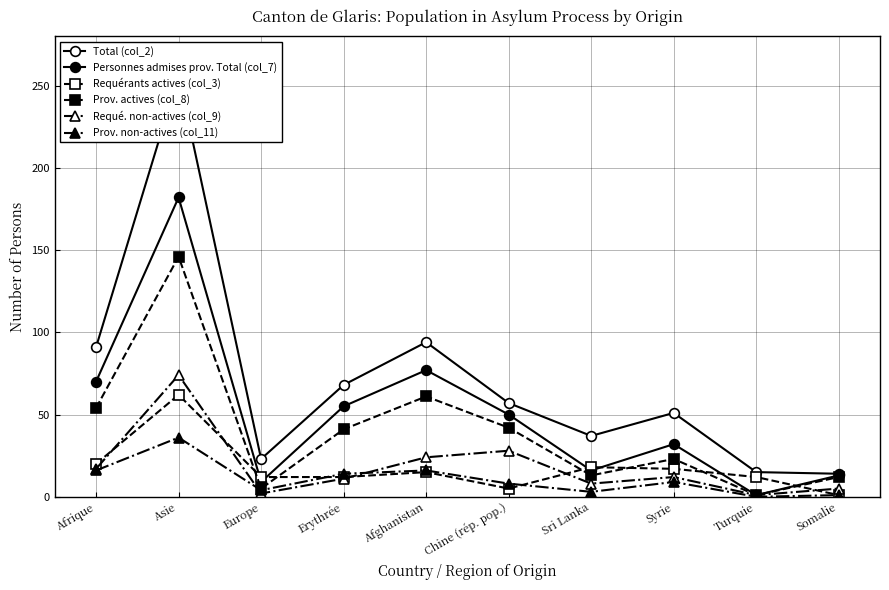

Reading right to left, list all the values displayed in this chart.

Total (col_2): 14	15	51	37	57	94	68	23	256	91
Personnes admises prov. Total (col_7): 13	1	32	16	50	77	55	9	182	70
Requérants actives (col_3): 1	12	17	18	5	15	12	12	62	20
Prov. actives (col_8): 12	1	23	13	42	61	41	5	146	54
Requé. non-actives (col_9): 5	1	12	8	28	24	11	2	74	17
Prov. non-actives (col_11): 1	0	9	3	8	16	14	4	36	16